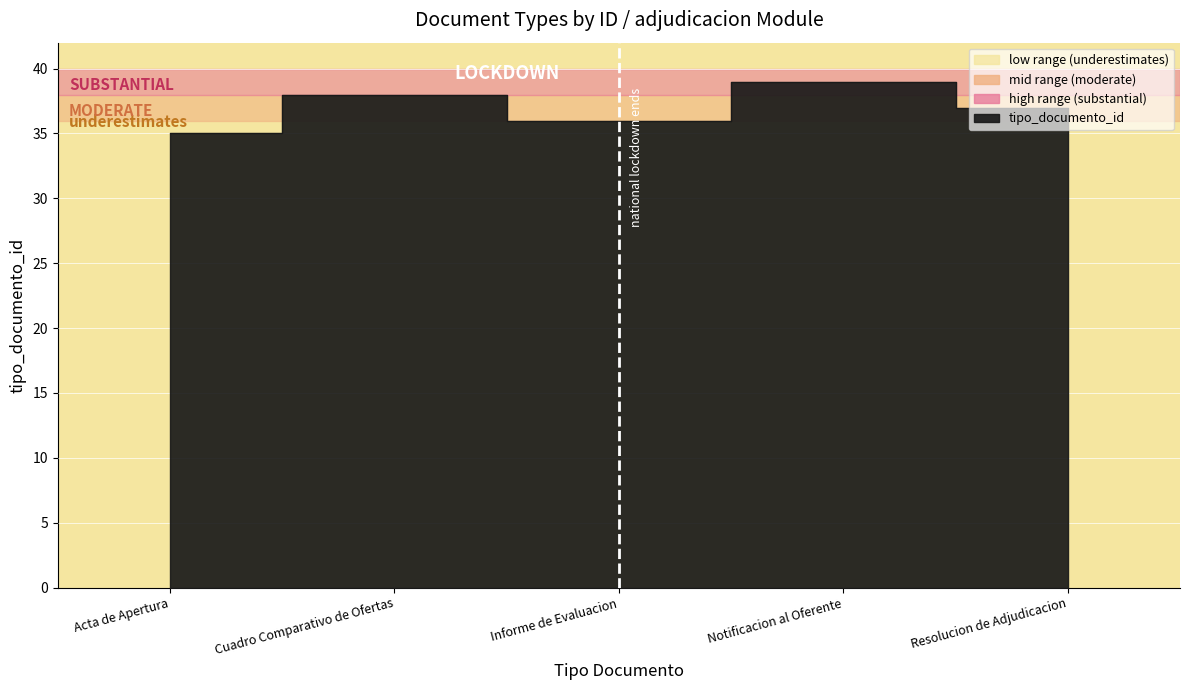

Reading right to left, list all the values displayed in this chart.

37	39	36	38	35